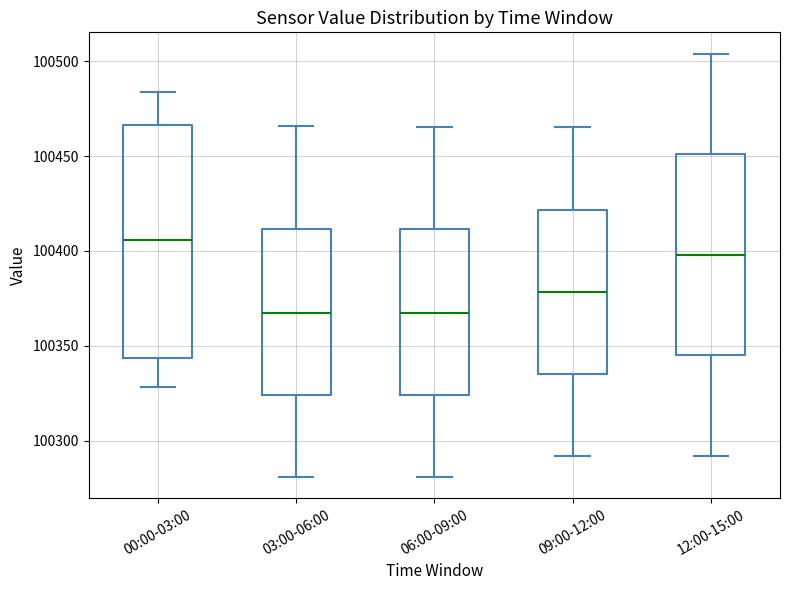

Reading left to right, read every box against the y-axis: the position of its median line, the range the box covers, and the ends of its whiskers. The values are not printed on the chart, so give them approximately, as read against the axis.

00:00-03:00: median 100405, box 100345 to 100465, whiskers 100330 to 100485
03:00-06:00: median 100365, box 100325 to 100410, whiskers 100280 to 100465
06:00-09:00: median 100365, box 100325 to 100410, whiskers 100280 to 100465
09:00-12:00: median 100380, box 100335 to 100420, whiskers 100290 to 100465
12:00-15:00: median 100400, box 100345 to 100450, whiskers 100290 to 100505